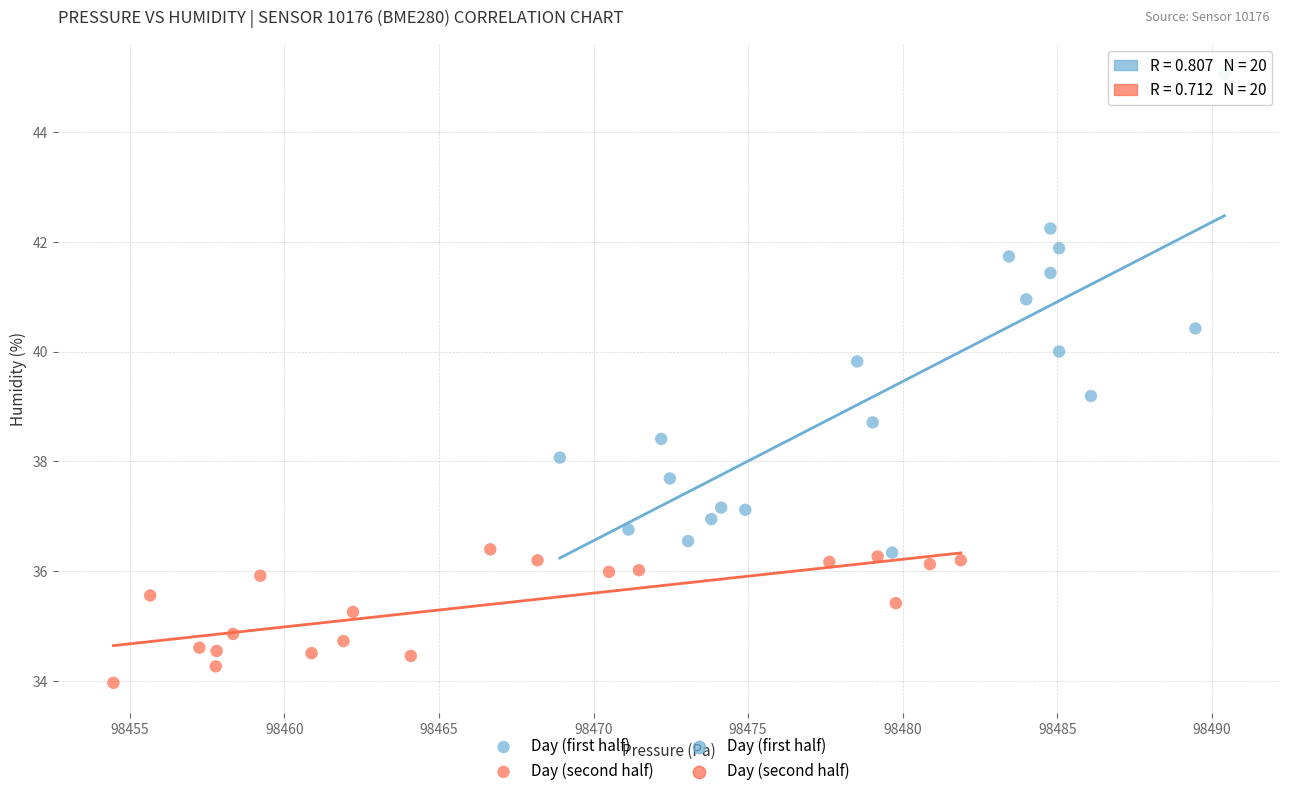

Which series reaches the maximum Y coordinate?

Day (first half)